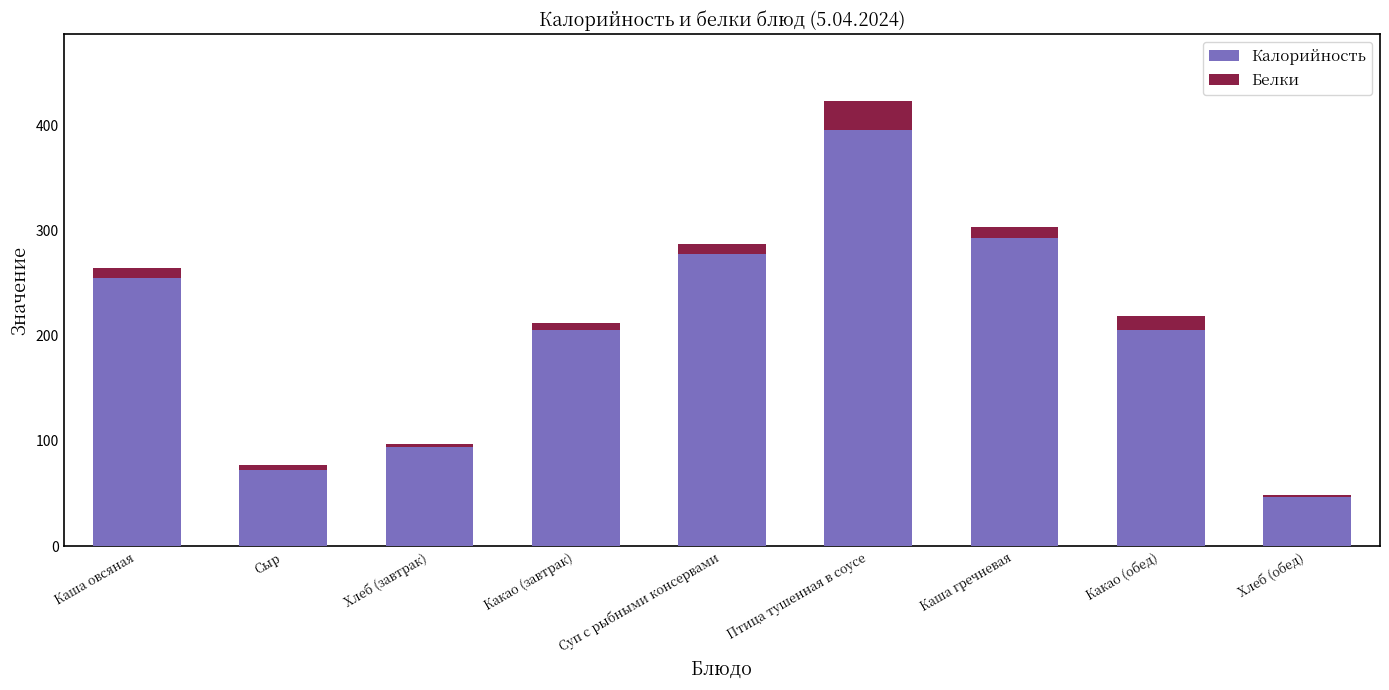

How many values in the Калорийность series exceed 205?

6